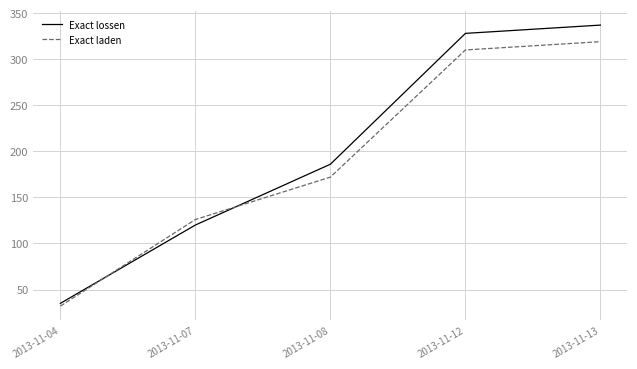

Which category has the highest value in the Exact lossen series?

2013-11-13